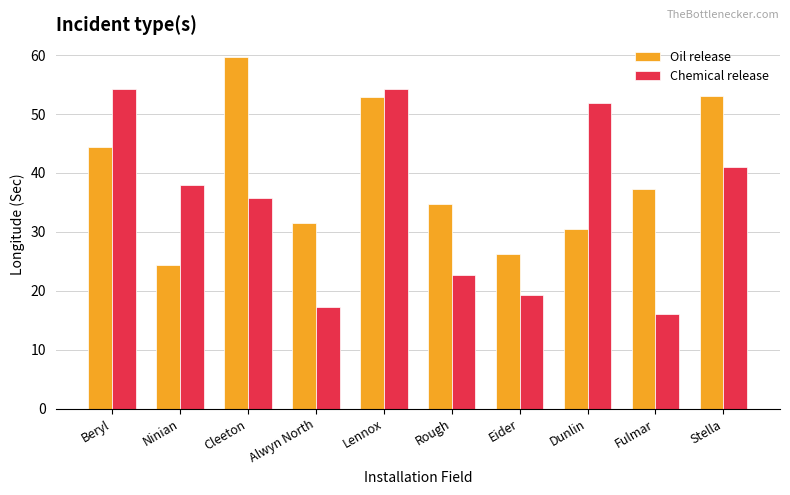

Which series has the widest spread of values?

Chemical release